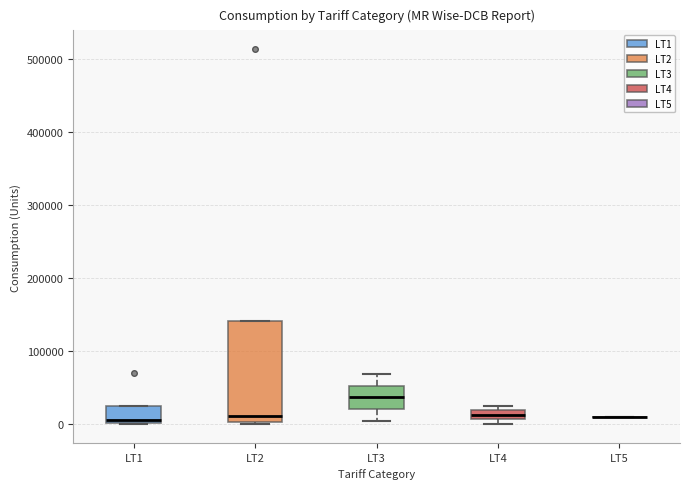

Which box is the tallest, from its lower edge to its upper edge?

LT2